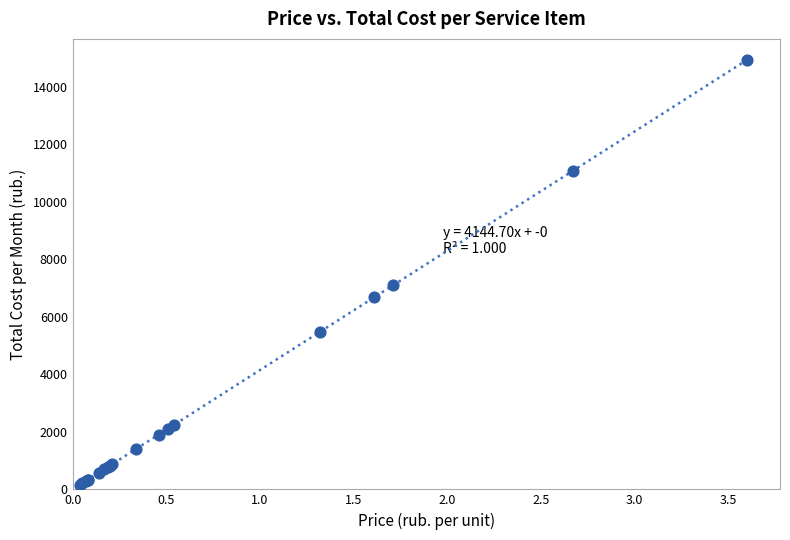

What Y value in the scatter plot is closest to 7543?

7087.4